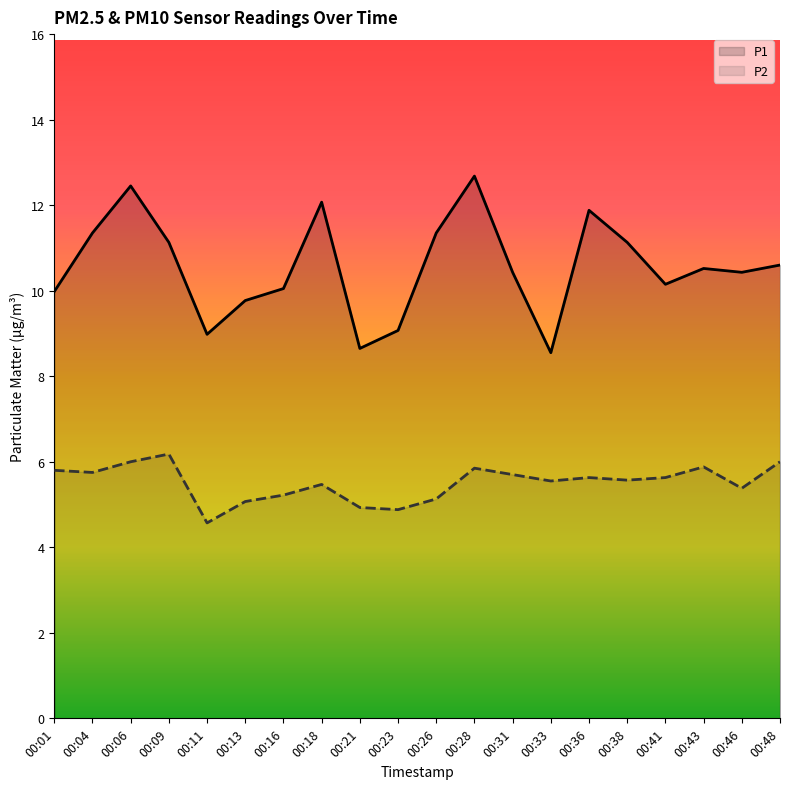

How many data points in P1 are above 10?

14